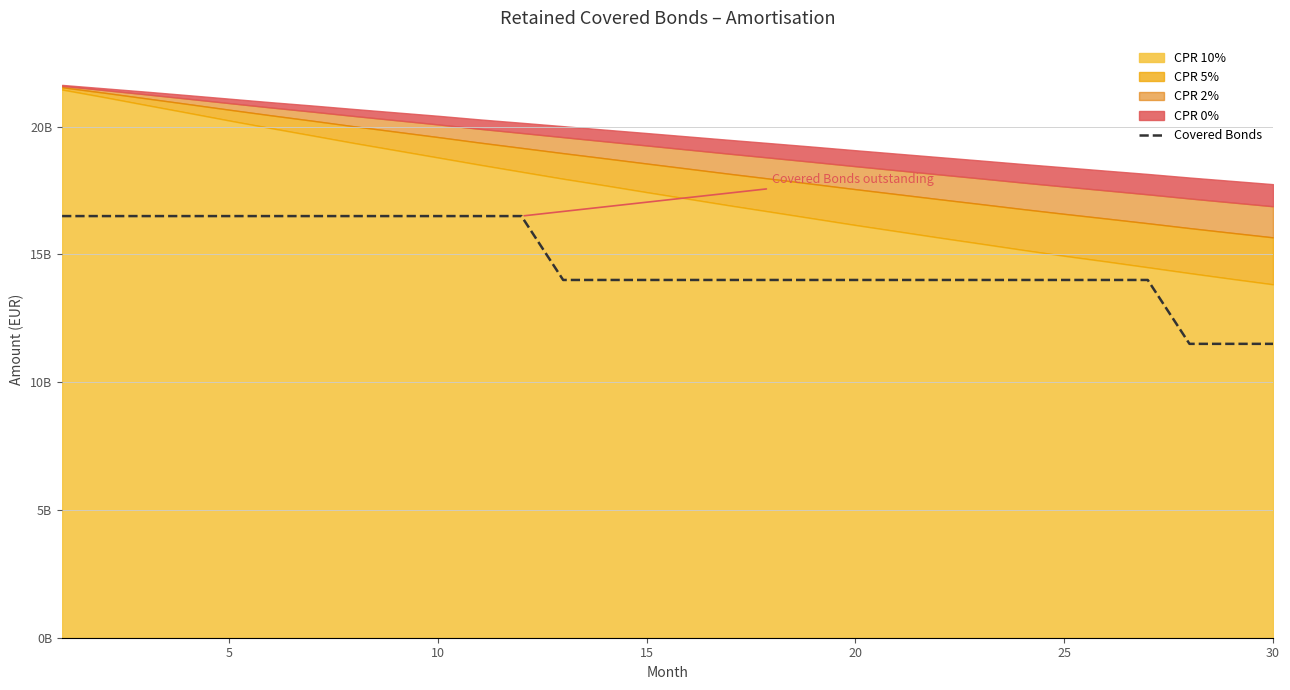

What is the smallest value displayed?

11500000000